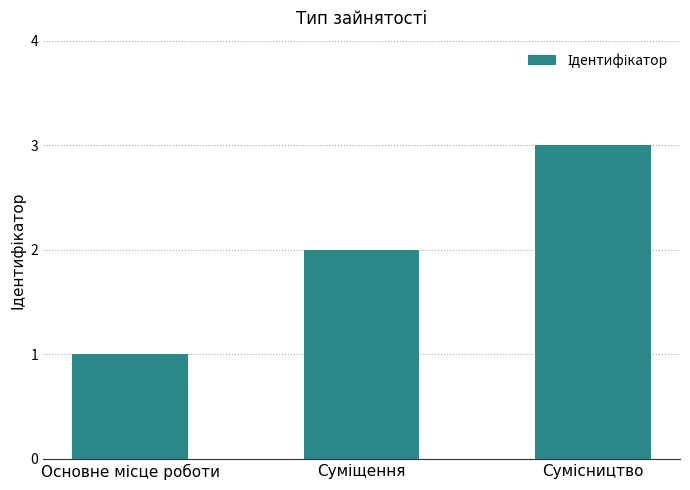

What is the maximum value shown in the chart?

3